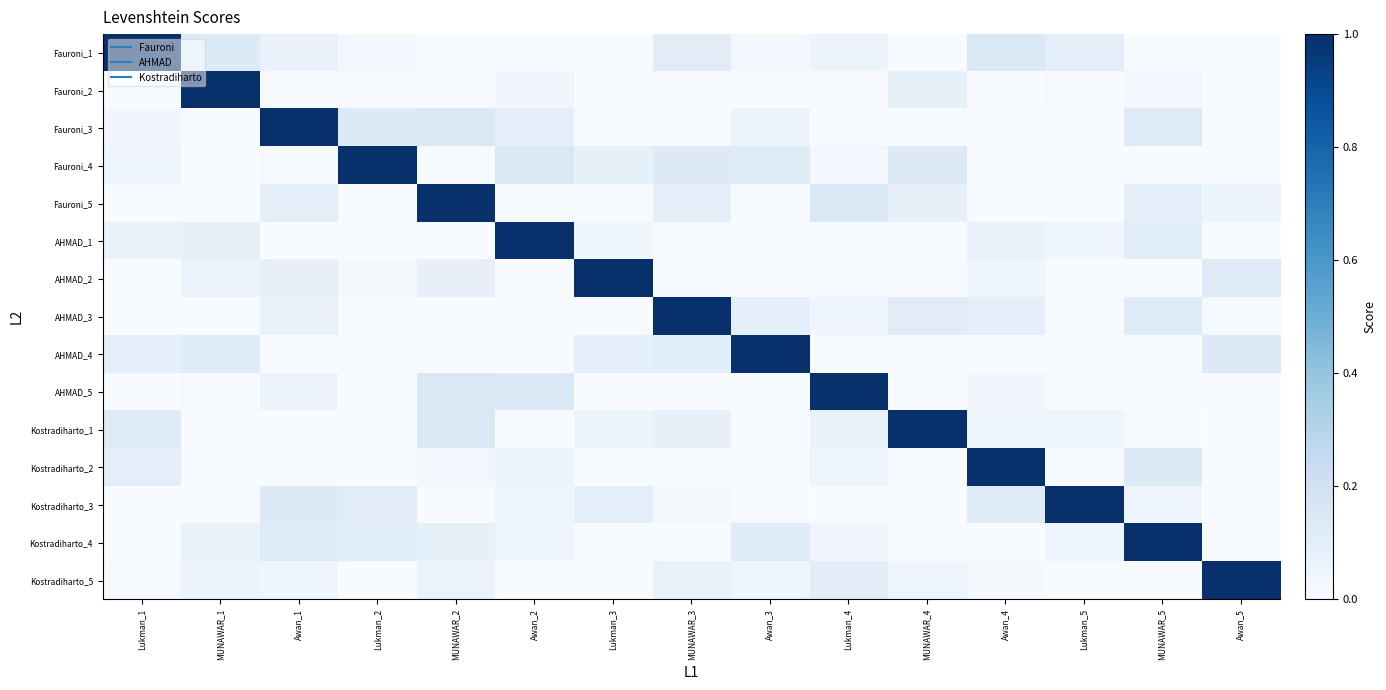

What is the maximum value shown in the chart?

1.0